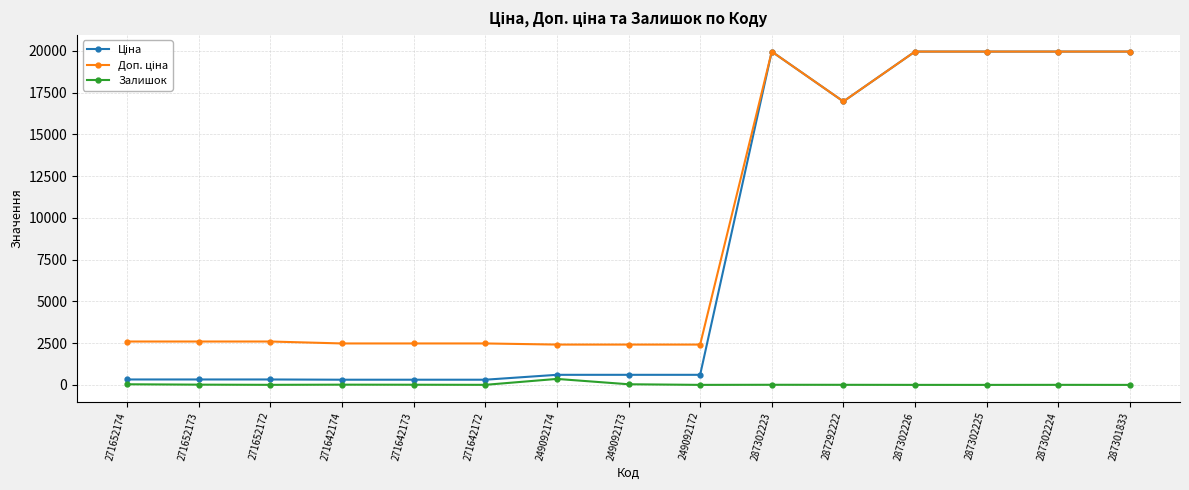

What is the greatest value displayed?

19964.2